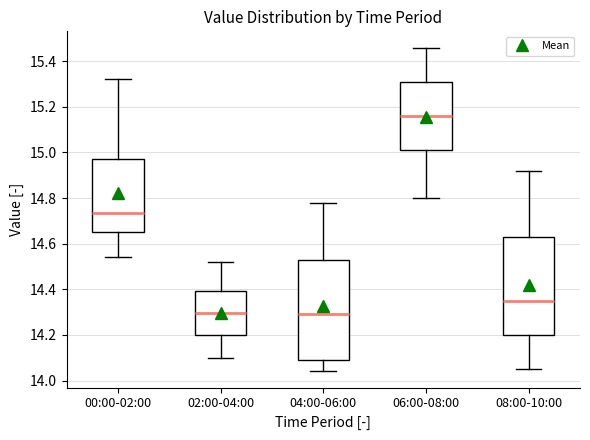

Reading left to right, transcribe this box plot: for each box, give where its median line is, the range the box spans, and where its two whiskers end, as read against the y-axis. The values are not printed on the chart, so give them approximately, as read against the axis.

00:00-02:00: median 14.74, box 14.66 to 14.98, whiskers 14.54 to 15.32
02:00-04:00: median 14.30, box 14.20 to 14.40, whiskers 14.10 to 14.52
04:00-06:00: median 14.30, box 14.10 to 14.52, whiskers 14.04 to 14.78
06:00-08:00: median 15.16, box 15.02 to 15.32, whiskers 14.80 to 15.46
08:00-10:00: median 14.36, box 14.20 to 14.62, whiskers 14.06 to 14.92